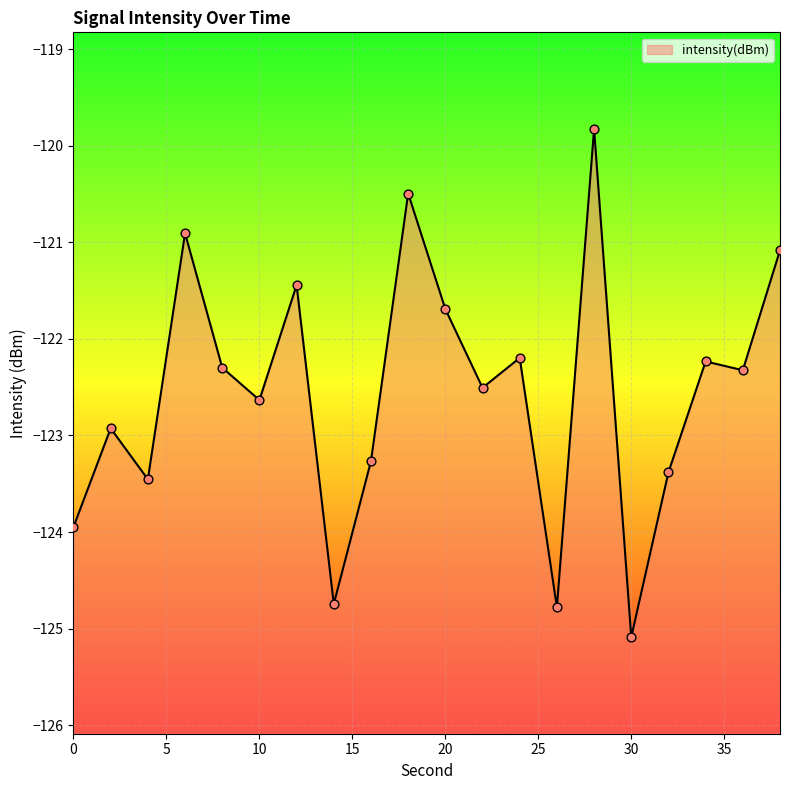

What is the change in value from 0 to 28?

+4.1